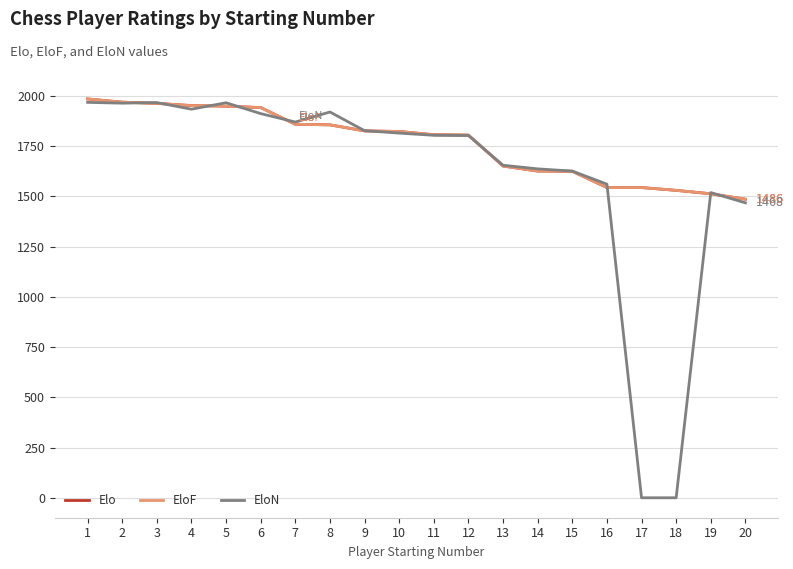

At which category does the chart reach its peak across all series?

1